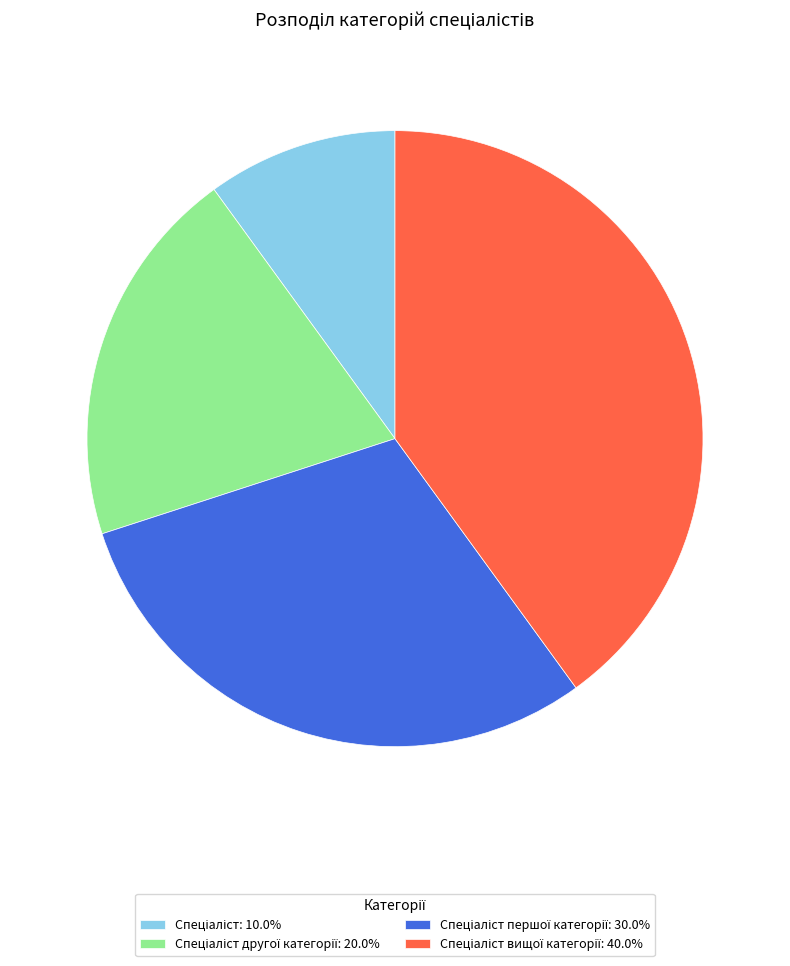

Does any single category account for the majority?

No